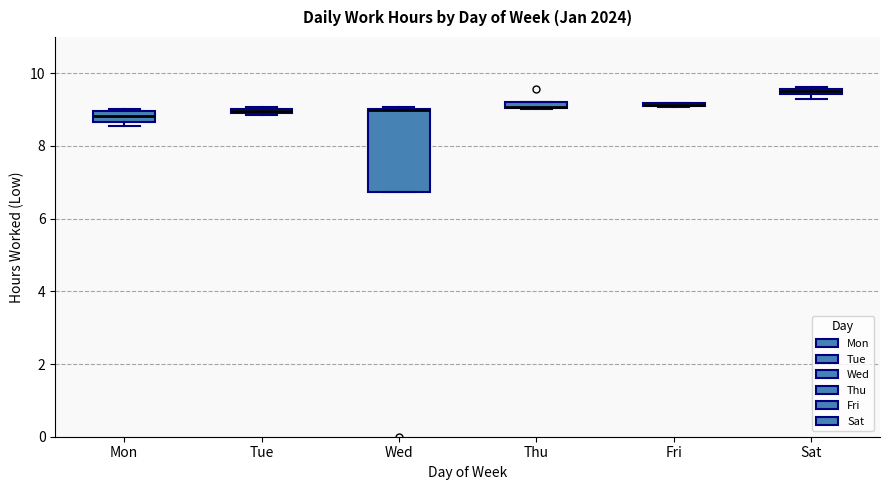

Where is the lower edge of the box for Wed on the y-axis? The values are not printed on the chart, so give them approximately, as read against the axis.

6.8